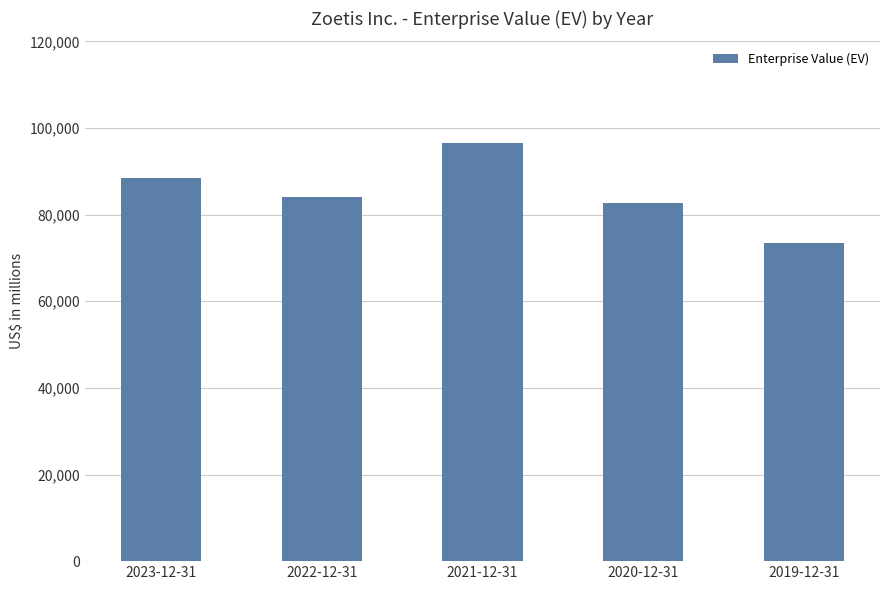

The value at 2021-12-31 is 96445. True or false?

True